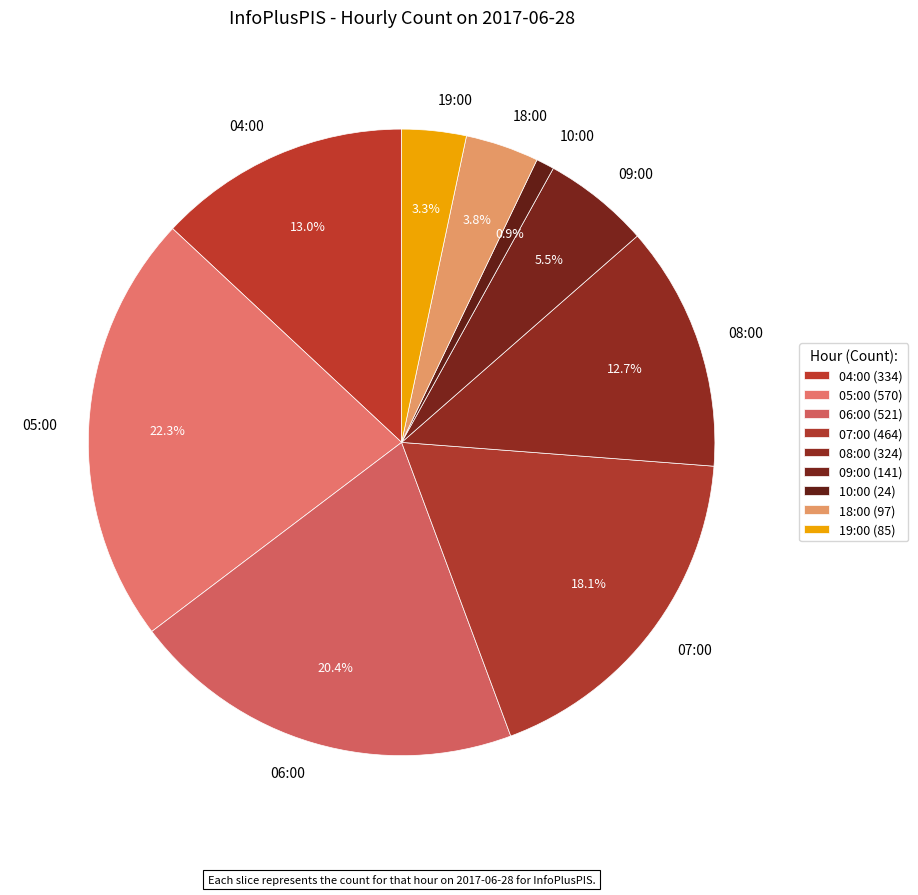

Is the sum of 10:00 and 07:00 greater than half?

No